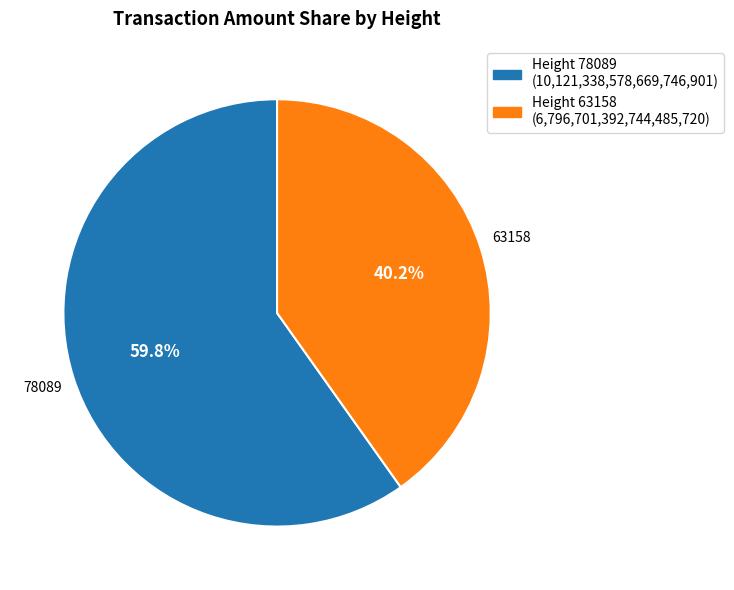

Is it true that 78089 is 45% of the pie?

False